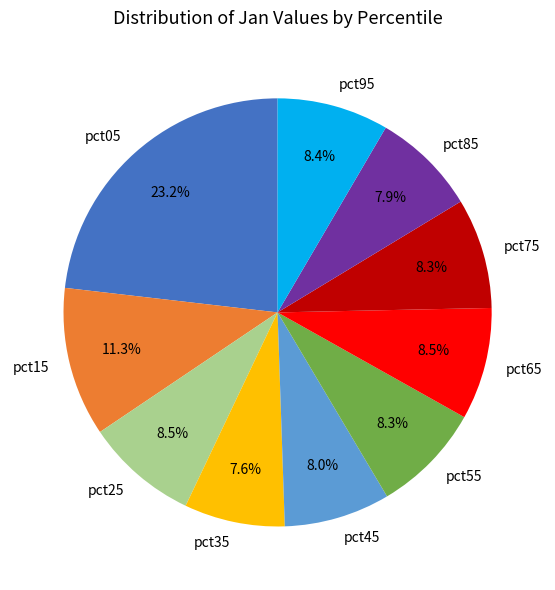

To the nearest percent, what is the difference between the largest and smallest slice percentages?

16%